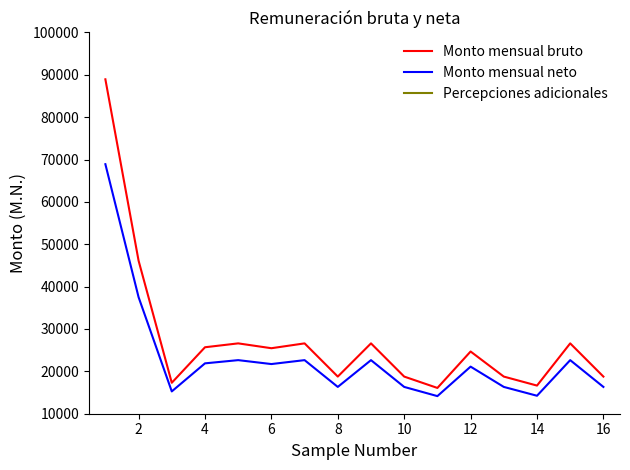

The value of Monto mensual neto at 16 is 9415. True or false?

False